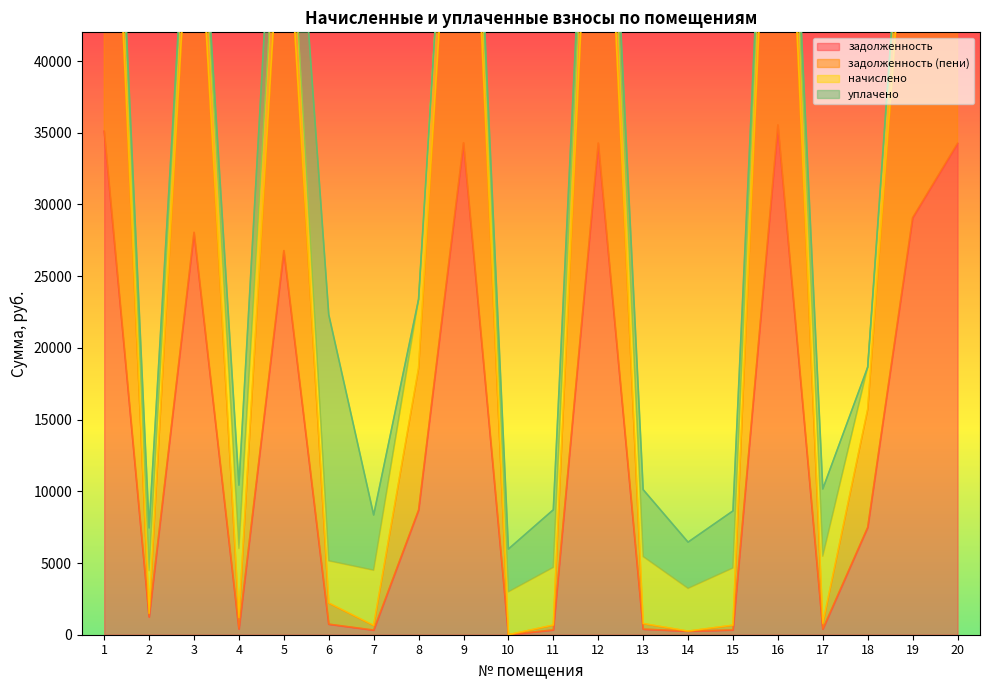

True or false: задолженность (пени) and задолженность intersect in this chart.

False